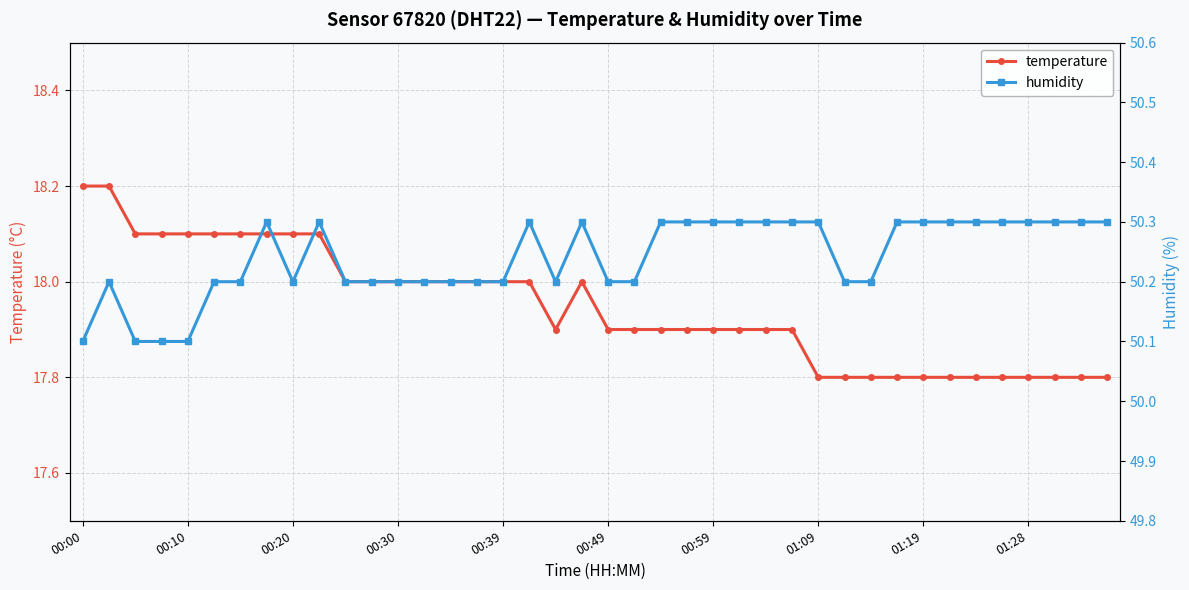

How many data points does each series have?

40